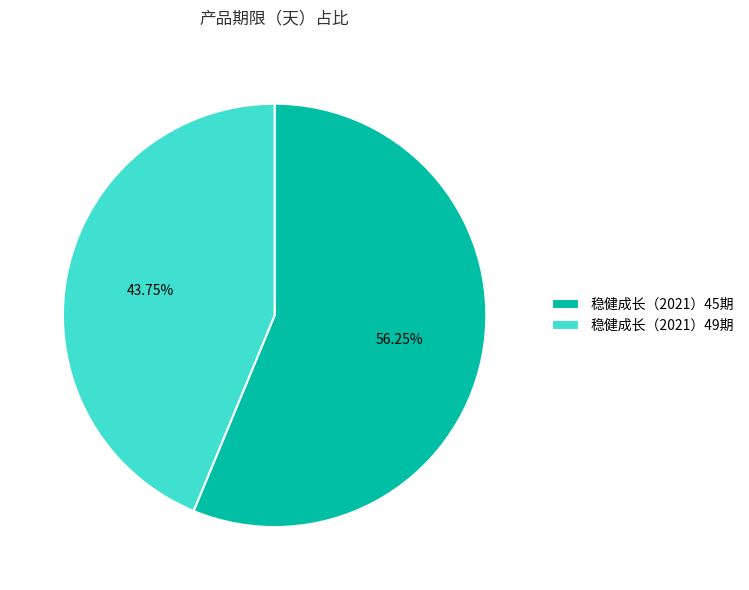

Which category accounts for the majority?

稳健成长（2021）45期